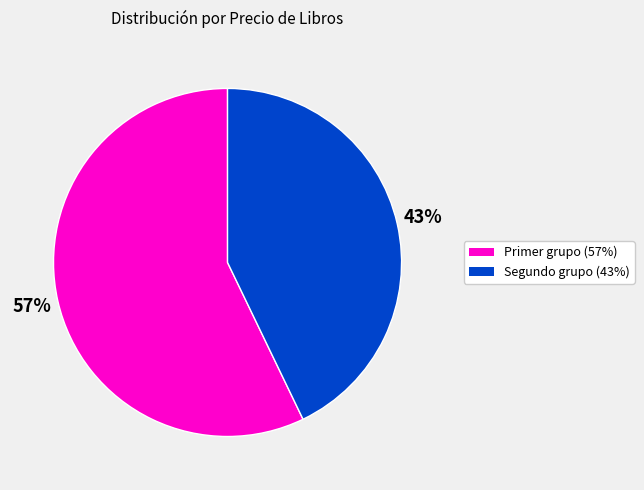

How many segments does this pie chart have?

2